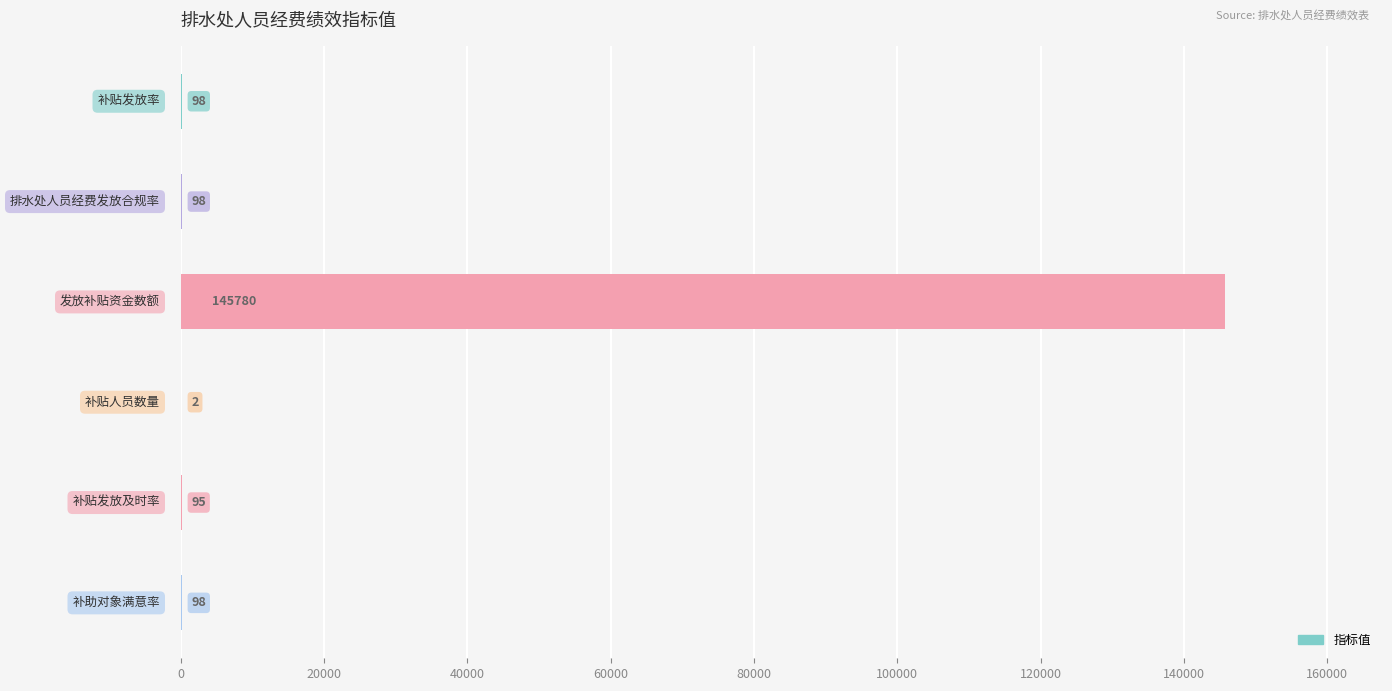

What is the greatest value displayed?

145780